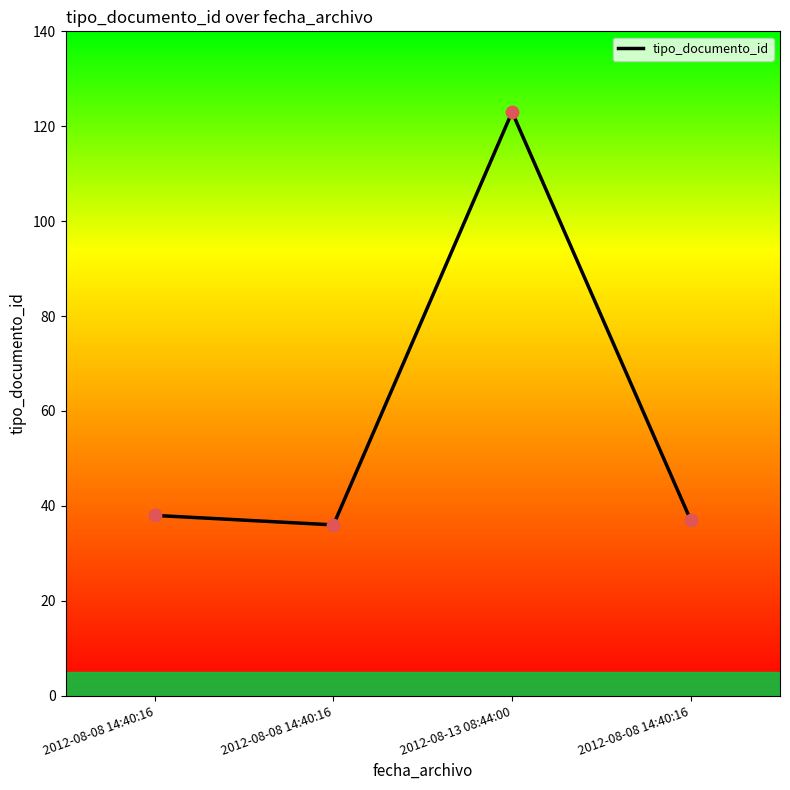

What is the ratio of the value at 2012-08-08 14:40:16 to the value at 2012-08-08 14:40:16?

1.0